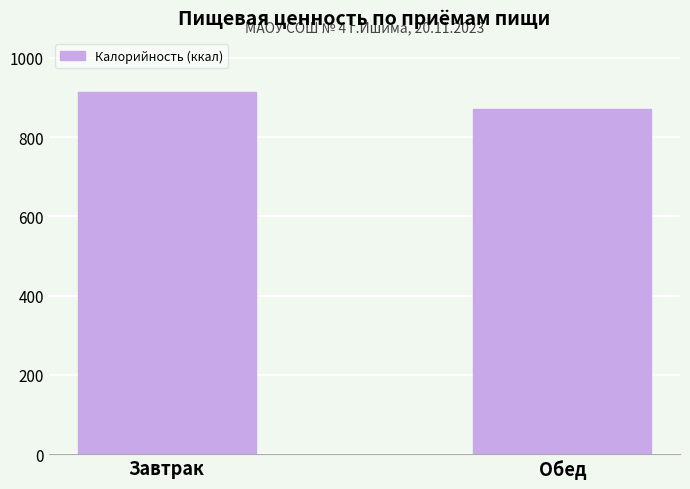

What position from the left is Завтрак?

1